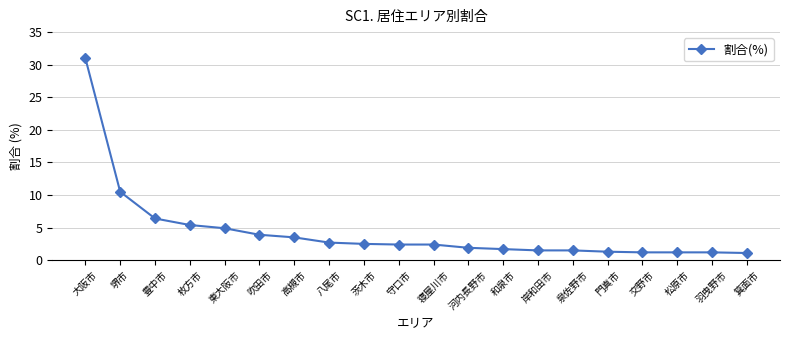

What is the minimum value shown in the chart?

1.1